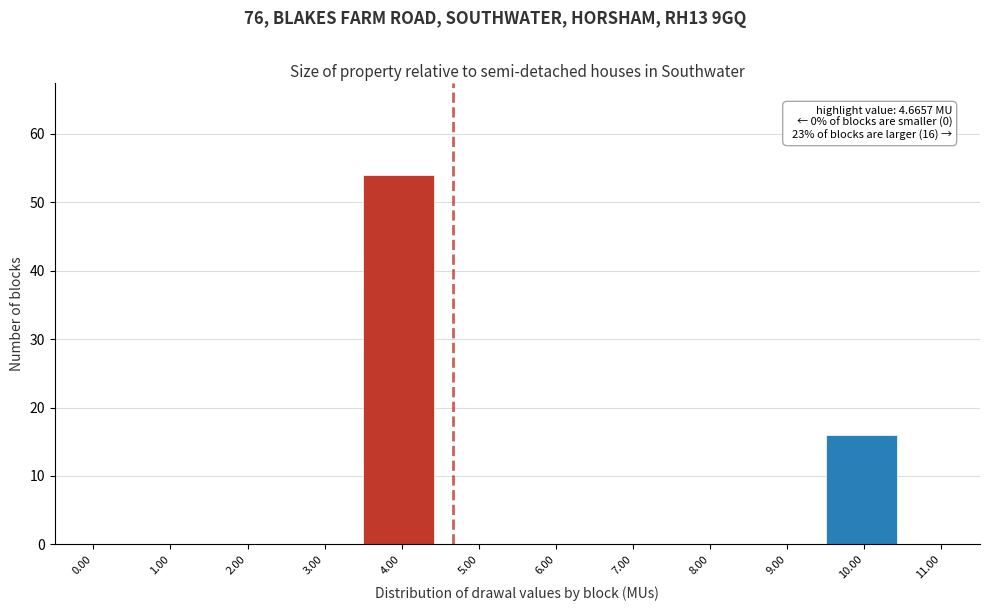

Reading right to left, extract all data points from this chart.

11.00=0	10.00=16	9.00=0	8.00=0	7.00=0	6.00=0	5.00=0	4.00=54	3.00=0	2.00=0	1.00=0	0.00=0